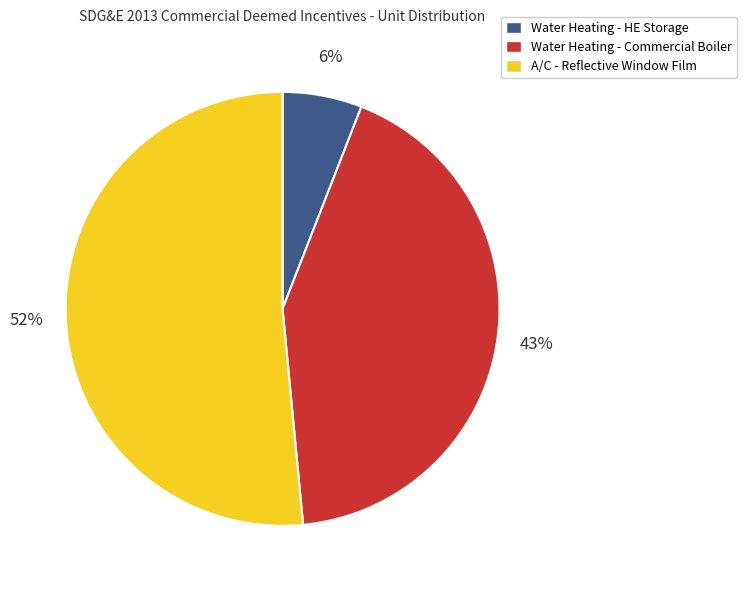

Do Water Heating - Commercial Boiler and A/C - Reflective Window Film together represent more than half of the pie?

Yes